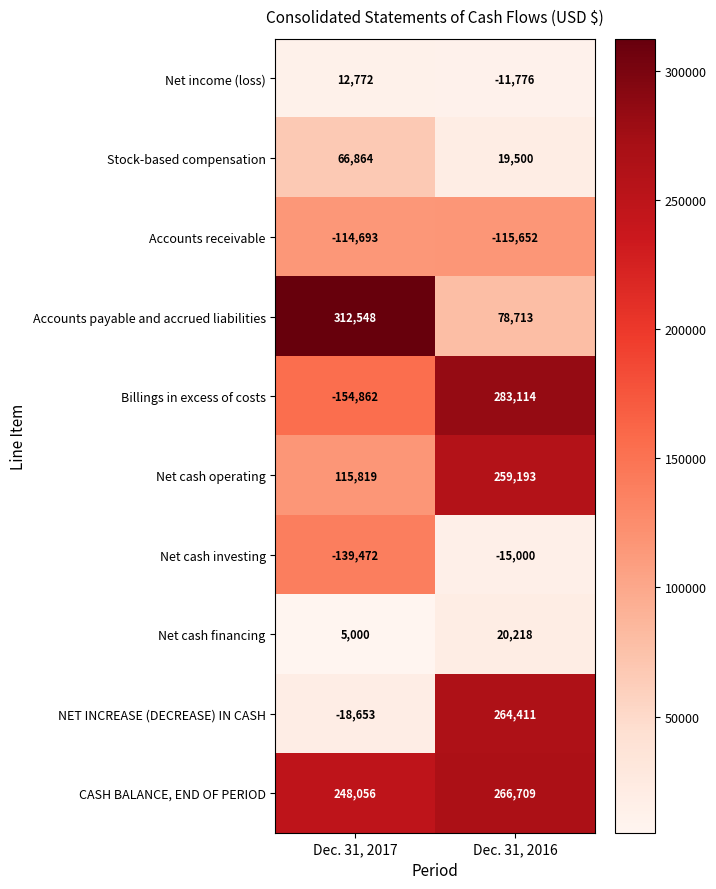

Rank the series at Dec. 31, 2016 from lowest to highest value.

Accounts receivable, Net cash investing, Net income (loss), Stock-based compensation, Net cash financing, Accounts payable and accrued liabilities, Net cash operating, NET INCREASE (DECREASE) IN CASH, CASH BALANCE, END OF PERIOD, Billings in excess of costs